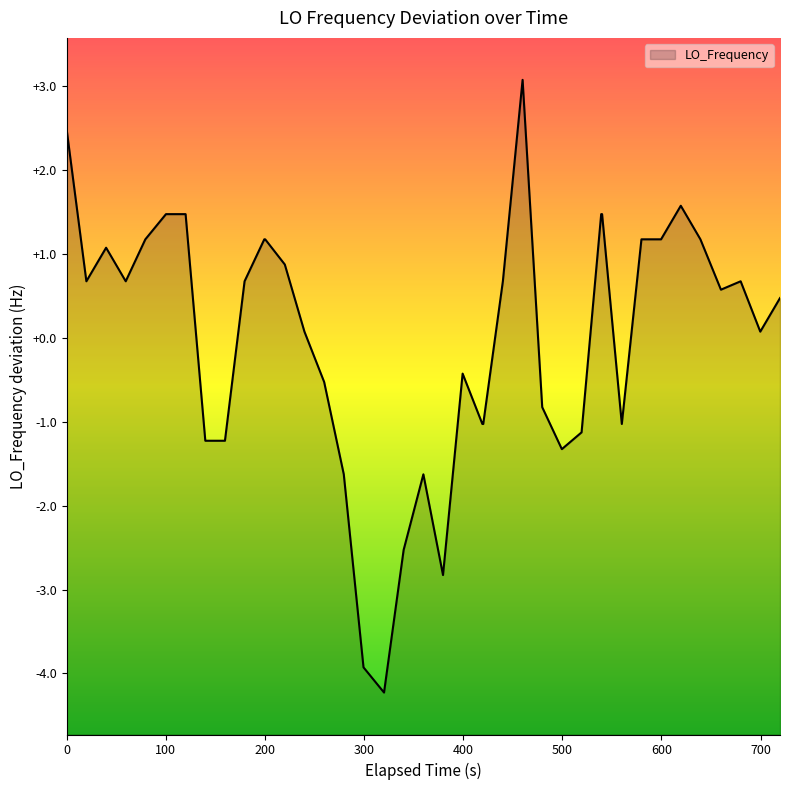

Reading left to right, extract all data points from this chart.

2.5	0.7	1.1	0.7	1.2	1.5	1.5	-1.2	-1.2	0.7	1.2	1.2	0.9	0.1	-0.5	-1.6	-3.9	-4.2	-2.5	-1.6	-2.8	-0.4	-1.0	-1.0	0.7	3.1	-0.8	-1.3	-1.1	1.5	1.5	-1.0	1.2	1.2	1.6	1.2	0.6	0.7	0.1	0.5